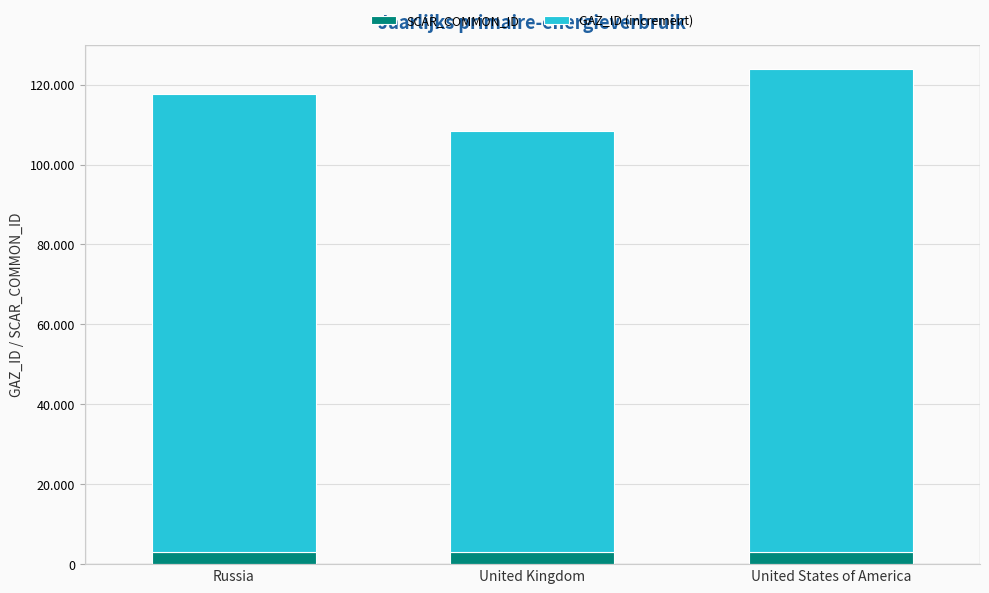

Is it true that SCAR_COMMON_ID equals 3078 at United States of America?

True